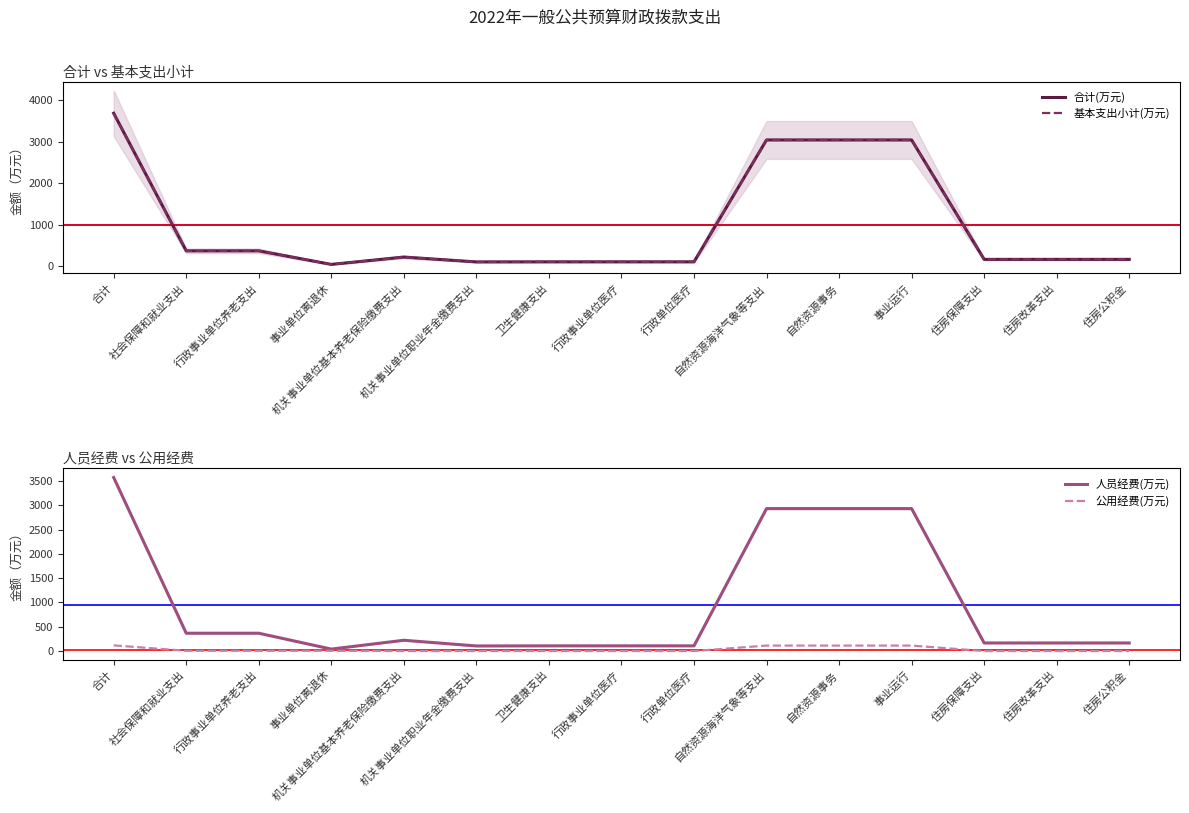

At which category is the sum across all series the highest?

合计